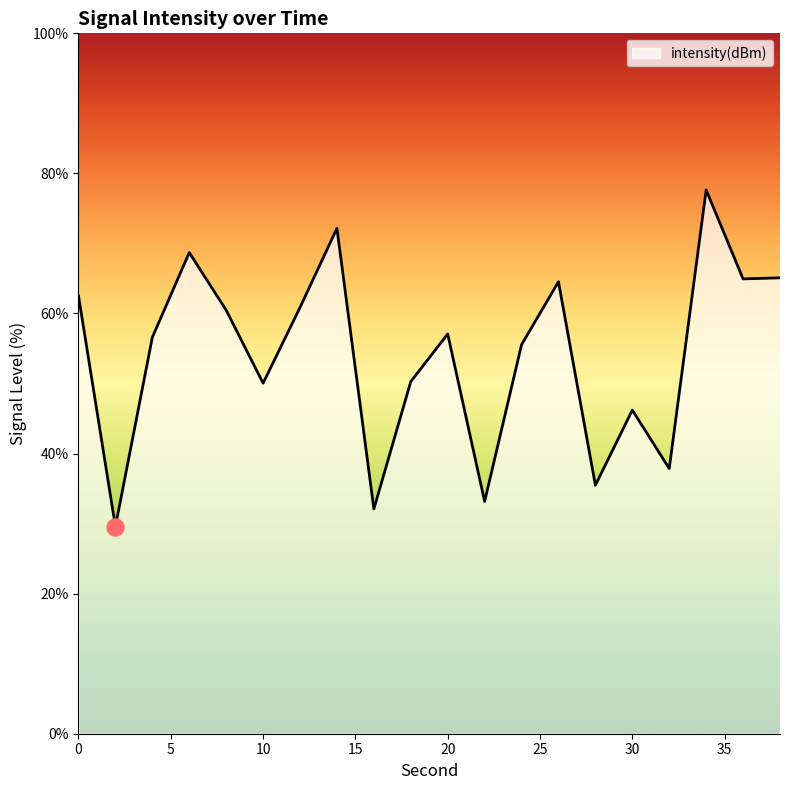

What is the greatest value displayed?

77.6